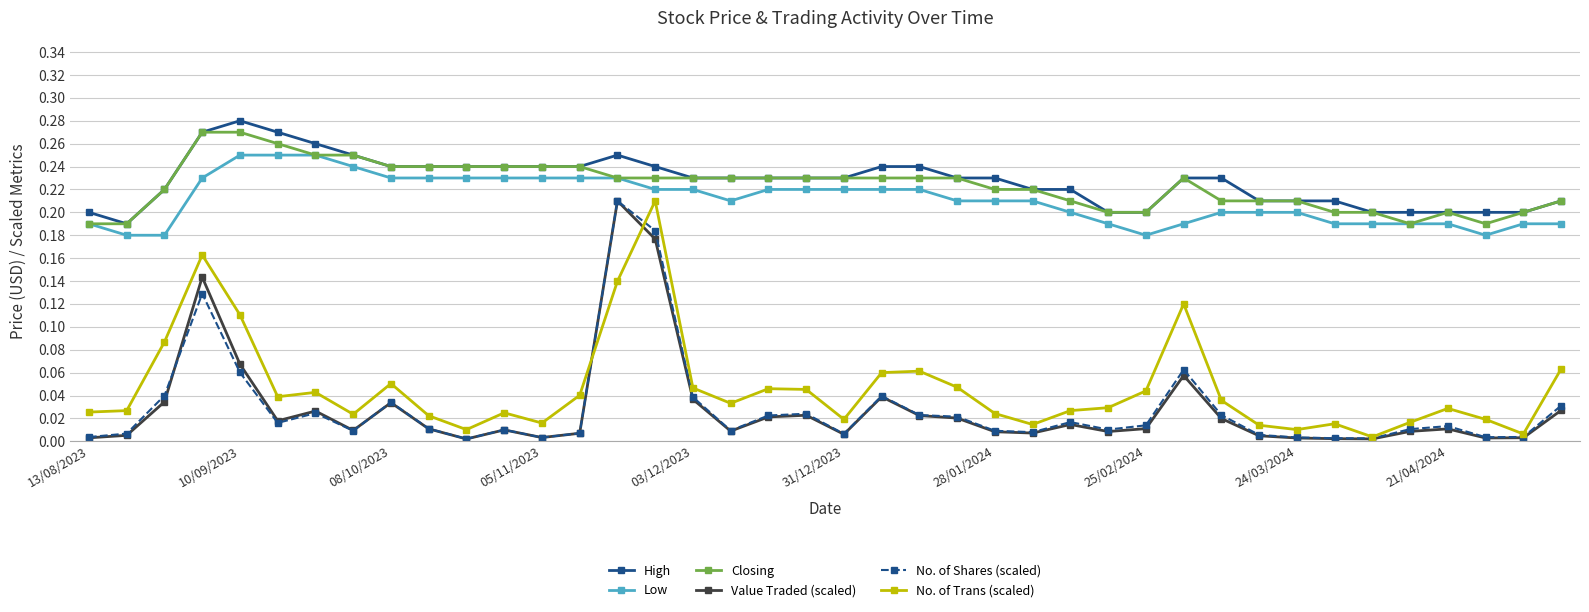

True or false: Low and Value Traded (scaled) intersect in this chart.

False